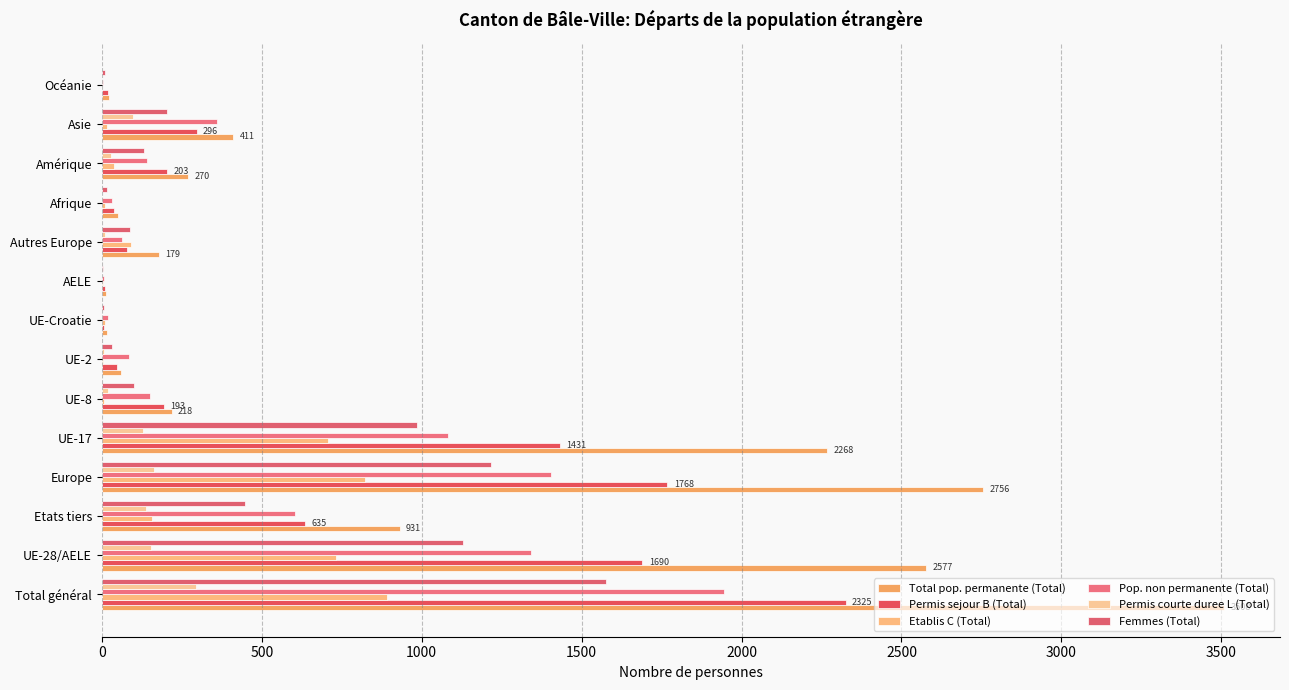

What are all the series names shown in the legend?

Total pop. permanente (Total), Permis sejour B (Total), Etablis C (Total), Pop. non permanente (Total), Permis courte duree L (Total), Femmes (Total)